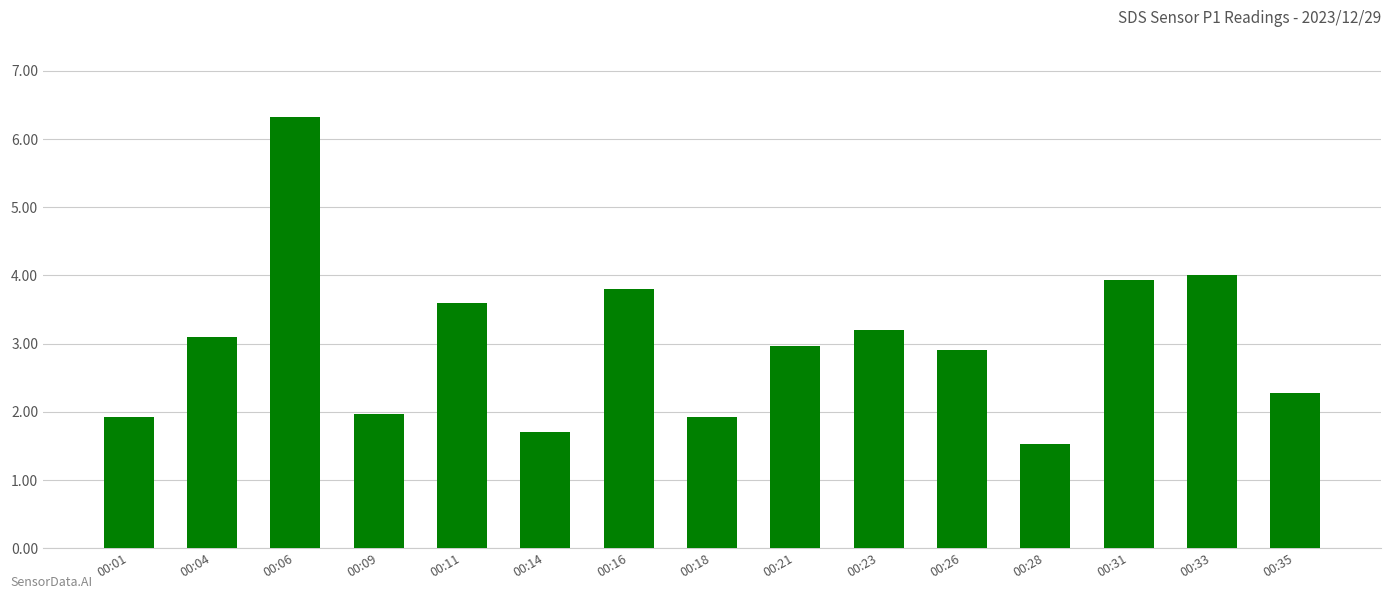

Does the chart contain any negative values?

No